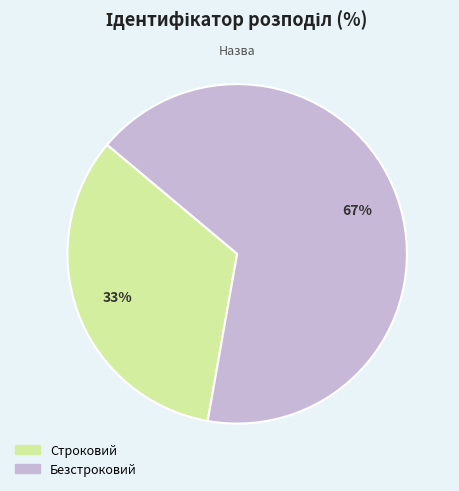

The Строковий slice represents 33% of the pie. True or false?

True